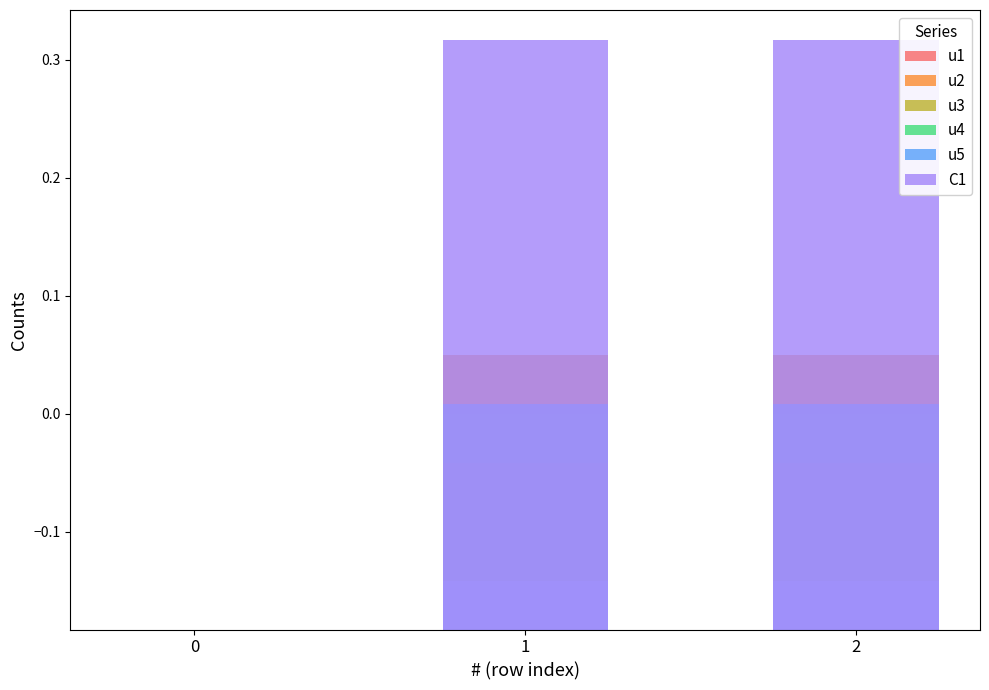

Does the chart contain any negative values?

Yes